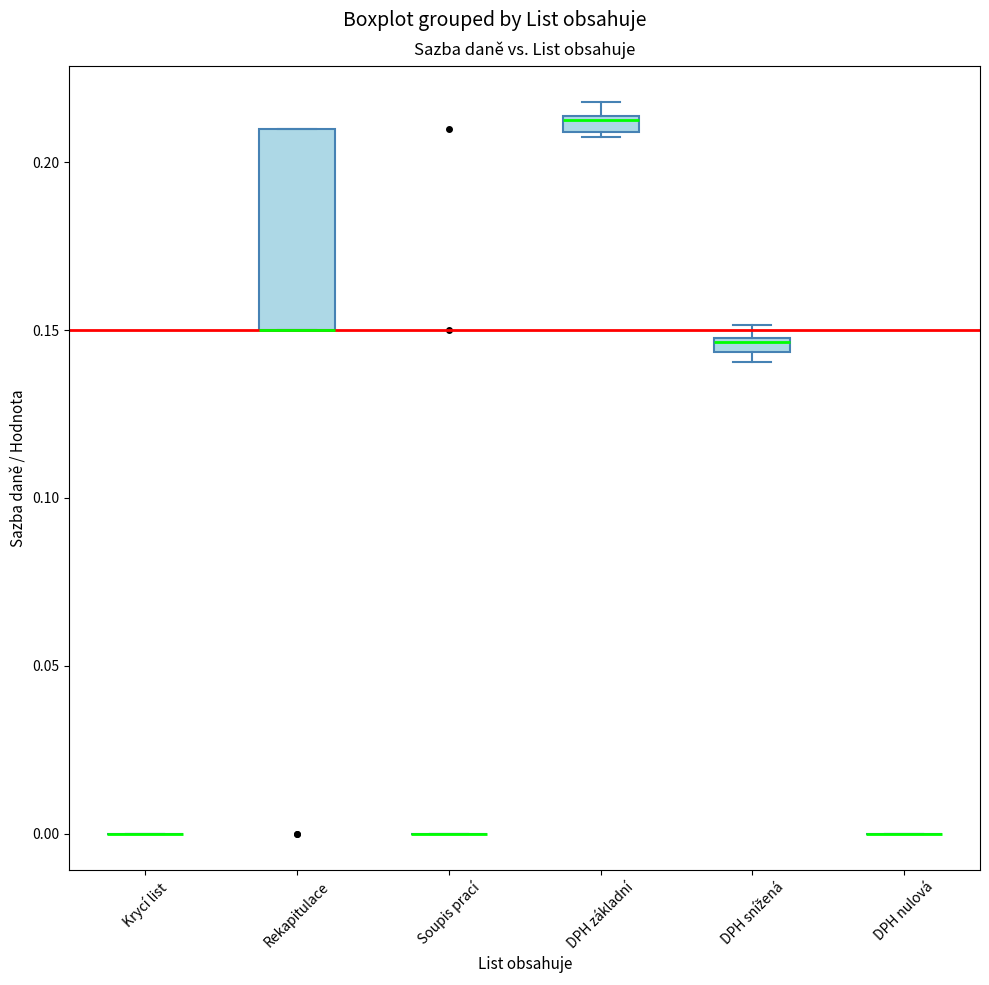

Comparing the boxes themselves (not the whiskers), which one is the tallest?

Rekapitulace